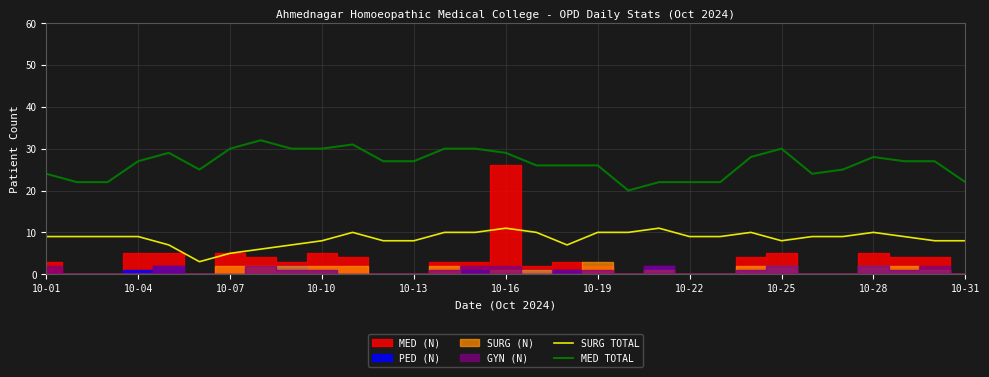

The MED TOTAL series shows 47 at 14. True or false?

False